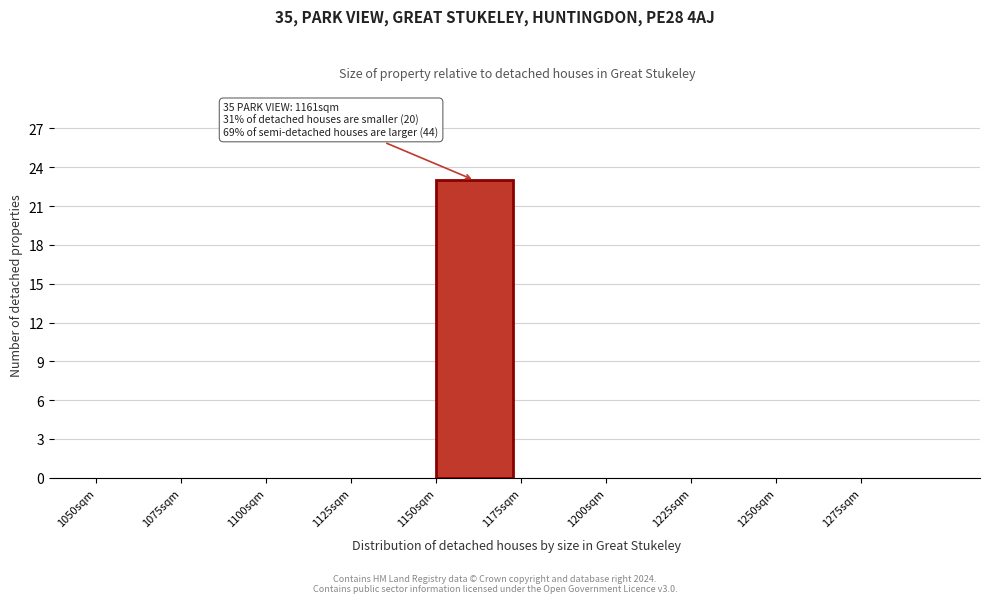

Which range on the x-axis has the tallest bar?

1150 to 1175